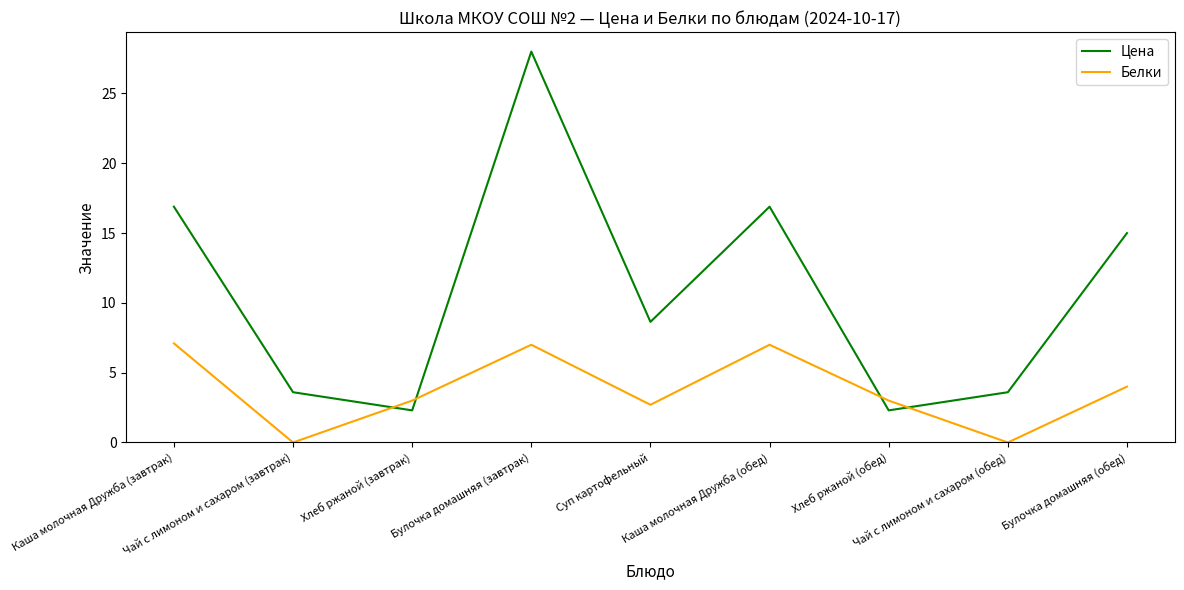

True or false: Белки has a value of 9.3 at Каша молочная Дружба (завтрак).

False